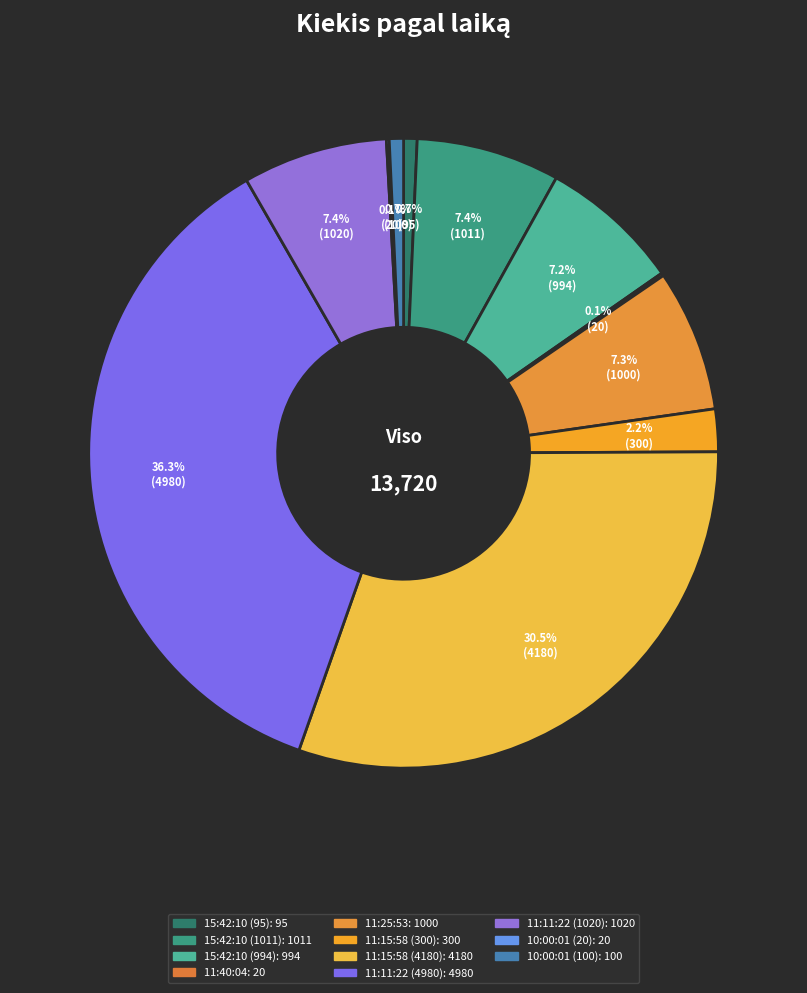

How many slices are in this pie chart?

11